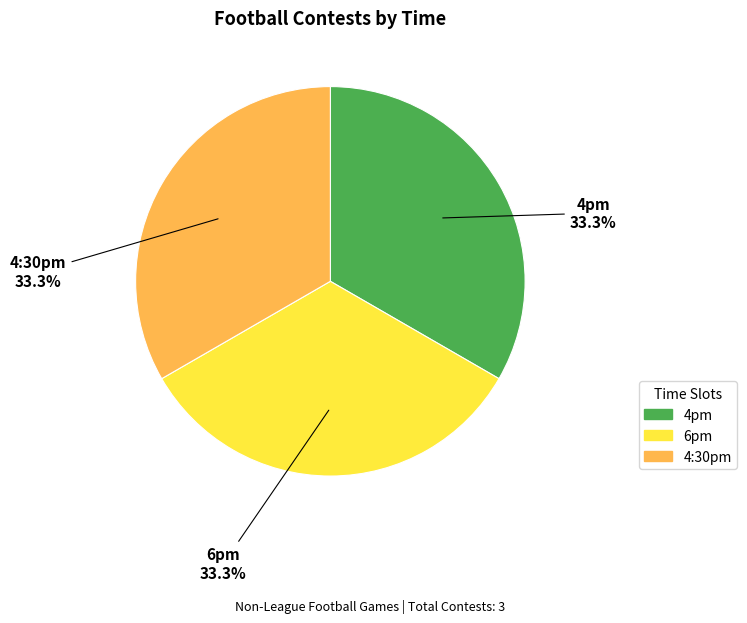

To the nearest percent, what portion does 4pm represent?

33%